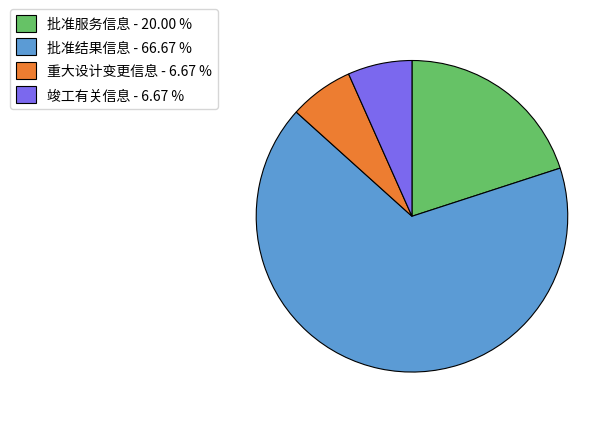

Is there any slice that represents more than half of the pie?

Yes